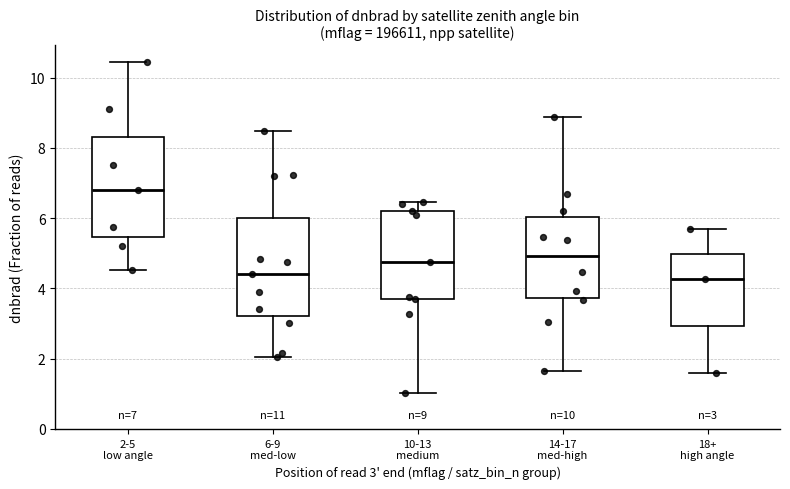

Which box has the highest median line?

2-5 low angle